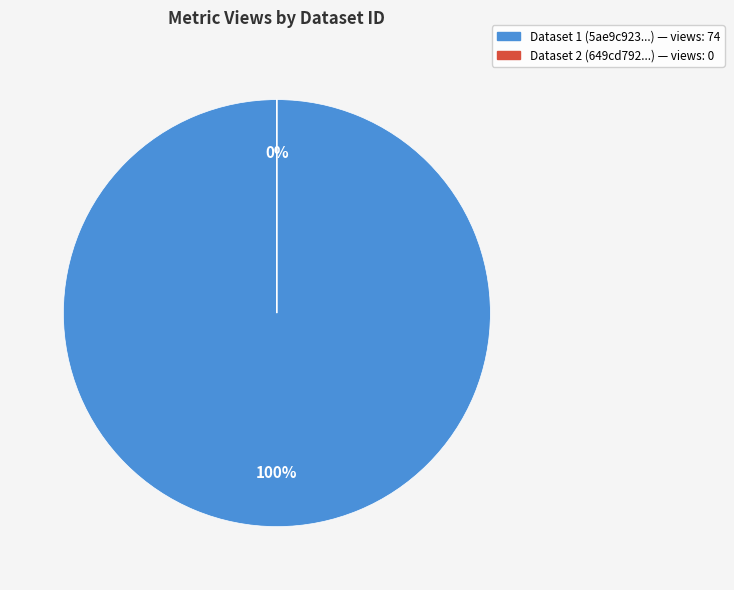

Which slice is the largest?

5ae9c923c8d8c9146d44cc6a